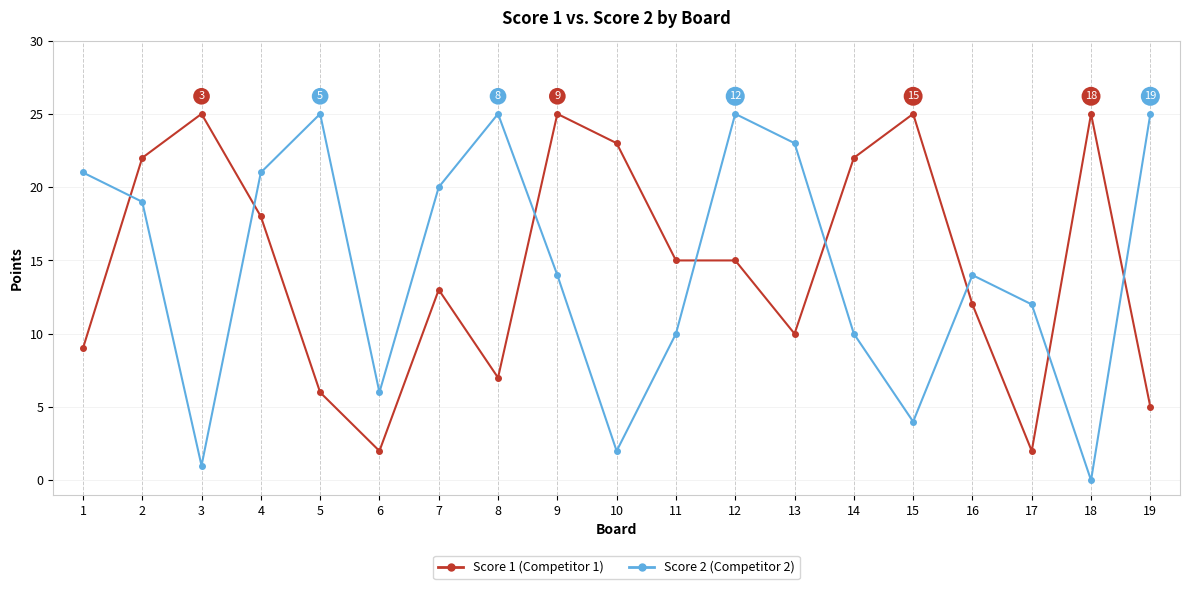

At which category does the chart reach its minimum across all series?

18